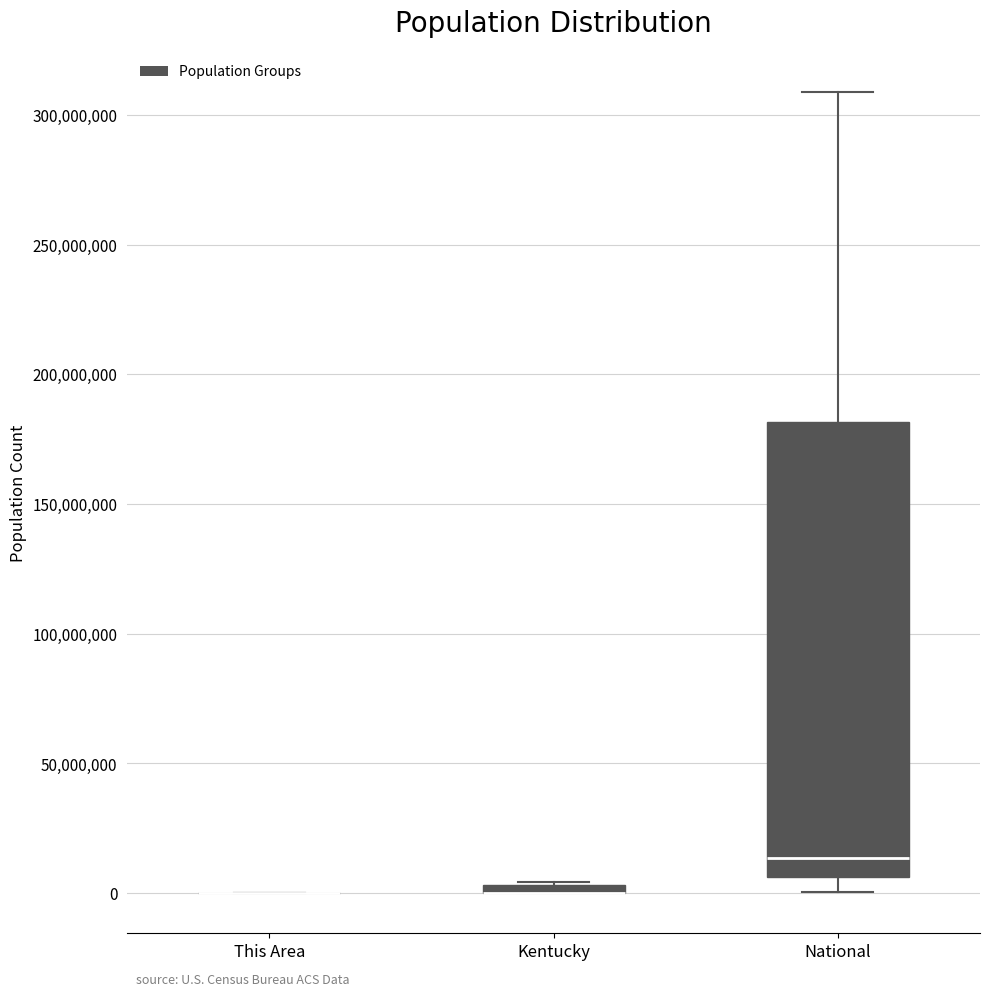

Comparing the boxes themselves (not the whiskers), which one is the tallest?

National